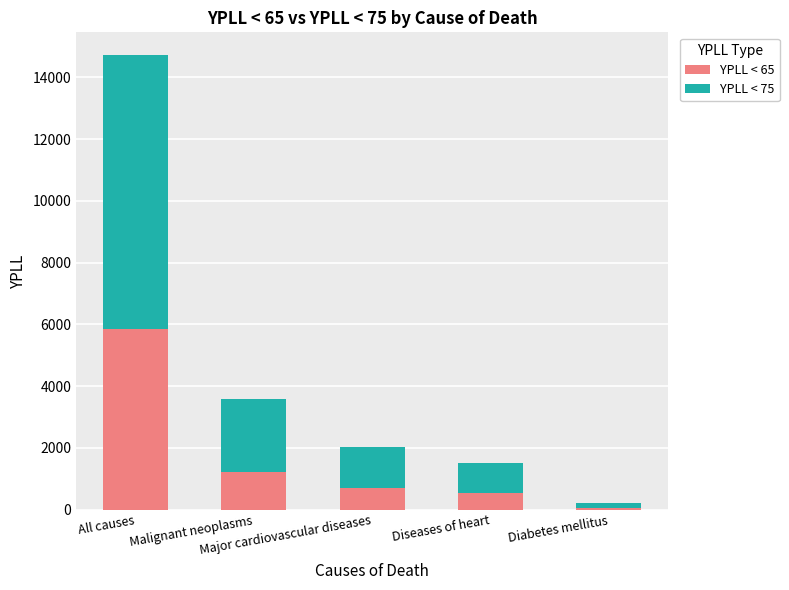

What is the difference between the maximum and second lowest values in the YPLL < 65 series?

5312.5